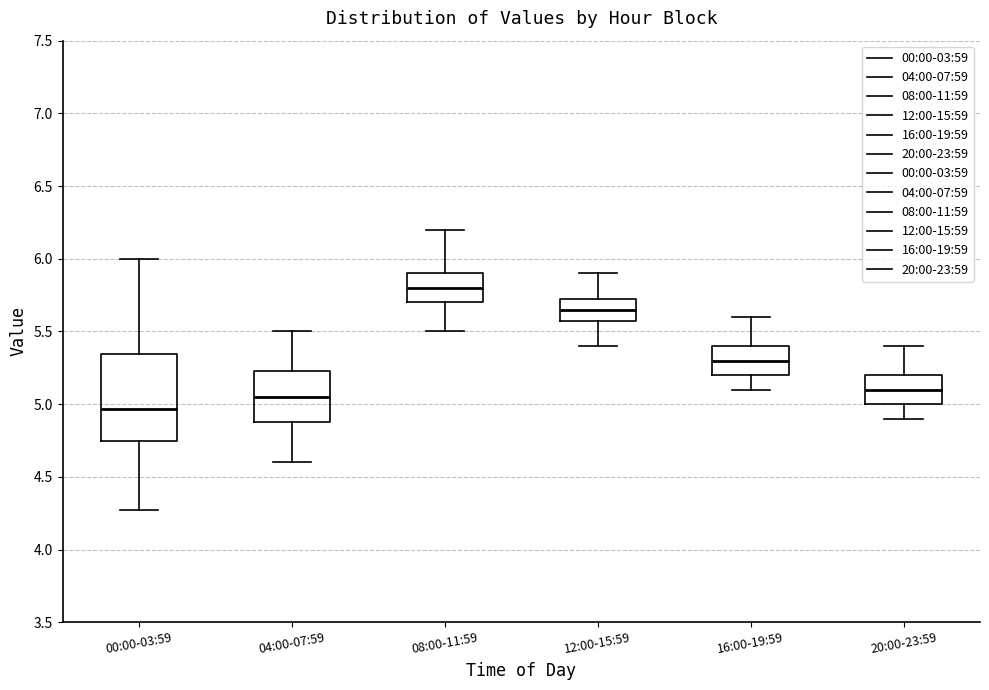

Where does the upper whisker of the box for 04:00-07:59 end on the y-axis? The values are not printed on the chart, so give them approximately, as read against the axis.

5.50